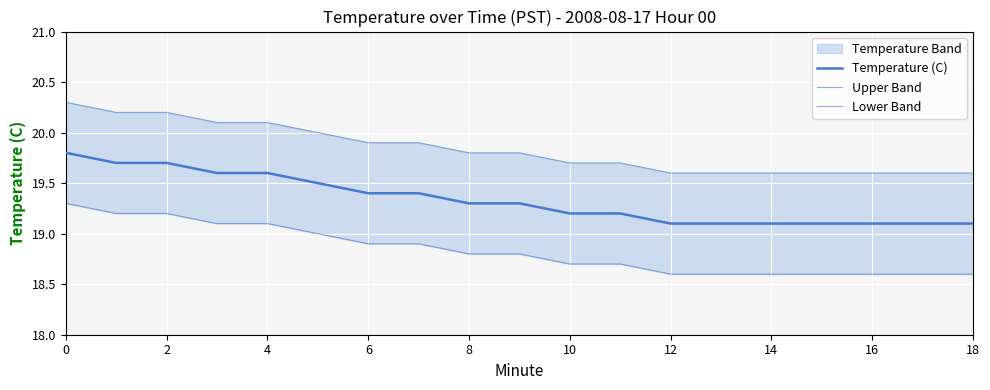

True or false: Upper Band and Lower Band cross at least once.

False